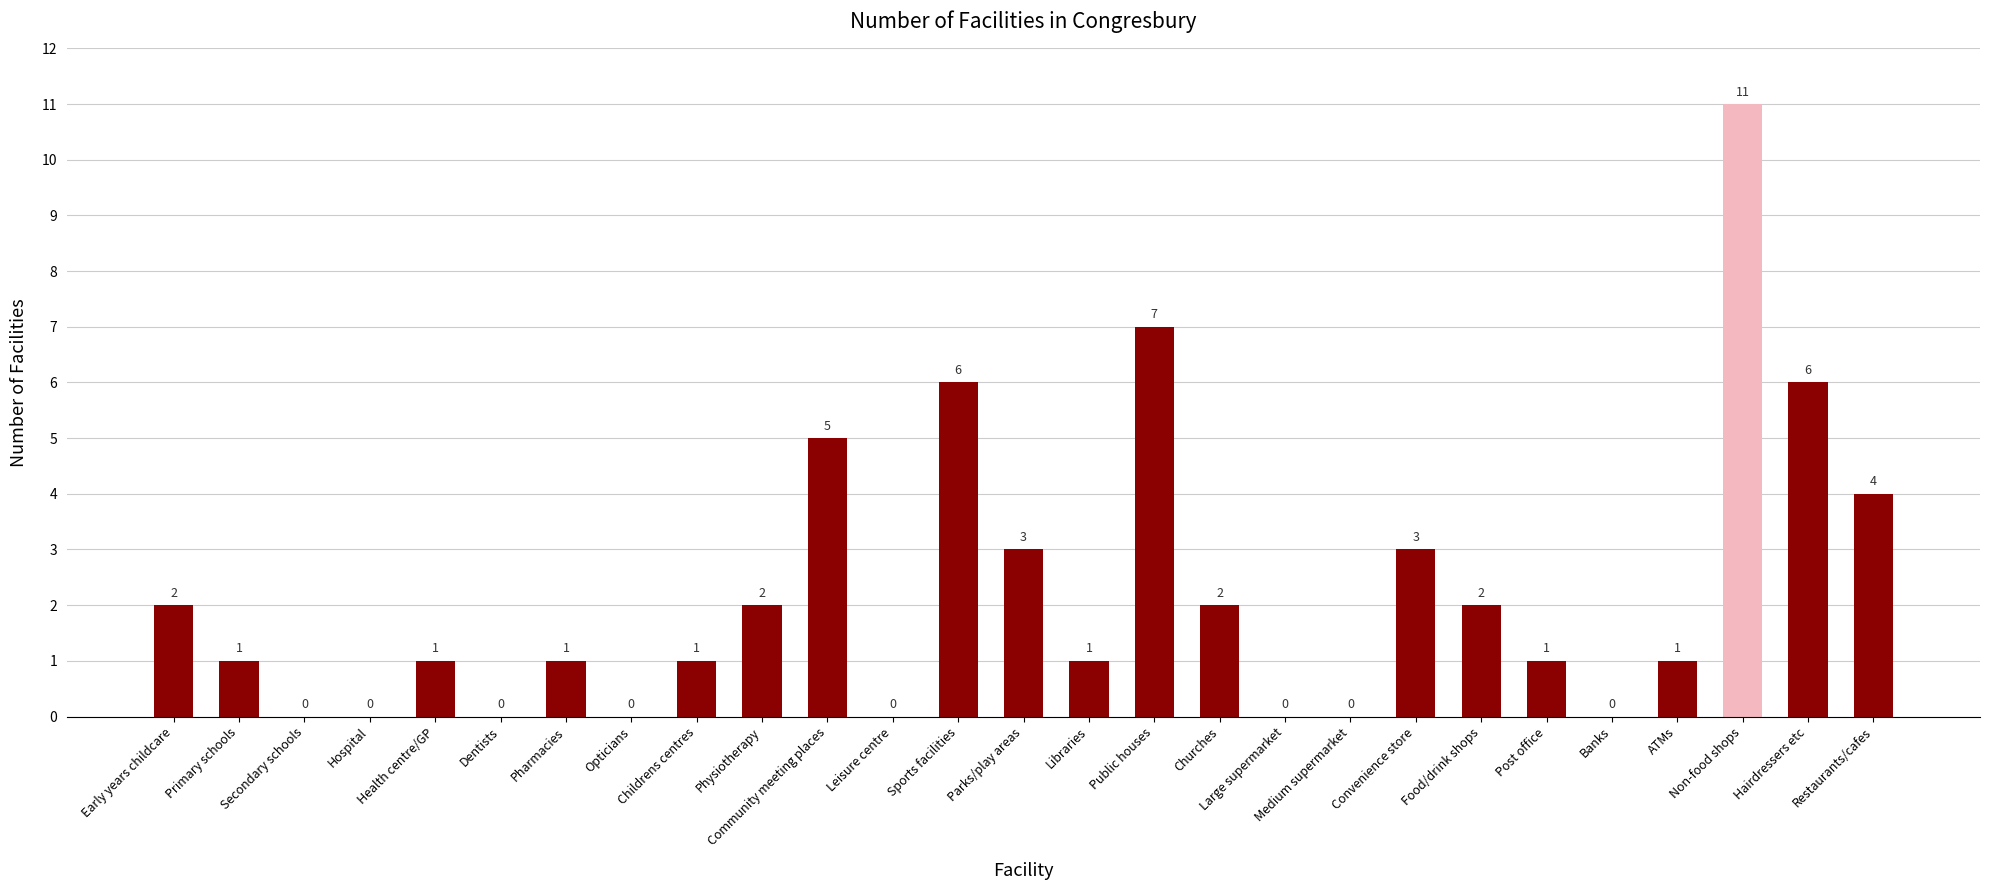

Count the number of data series in this chart.

1